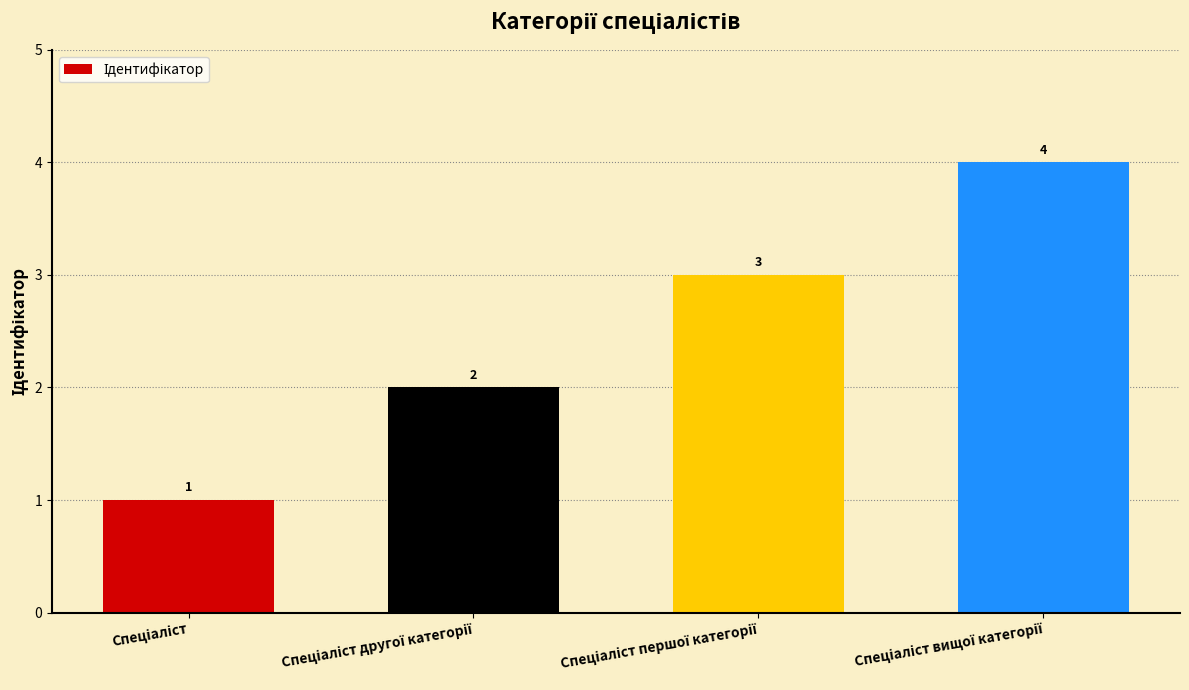

What is the difference between the maximum and minimum values?

3